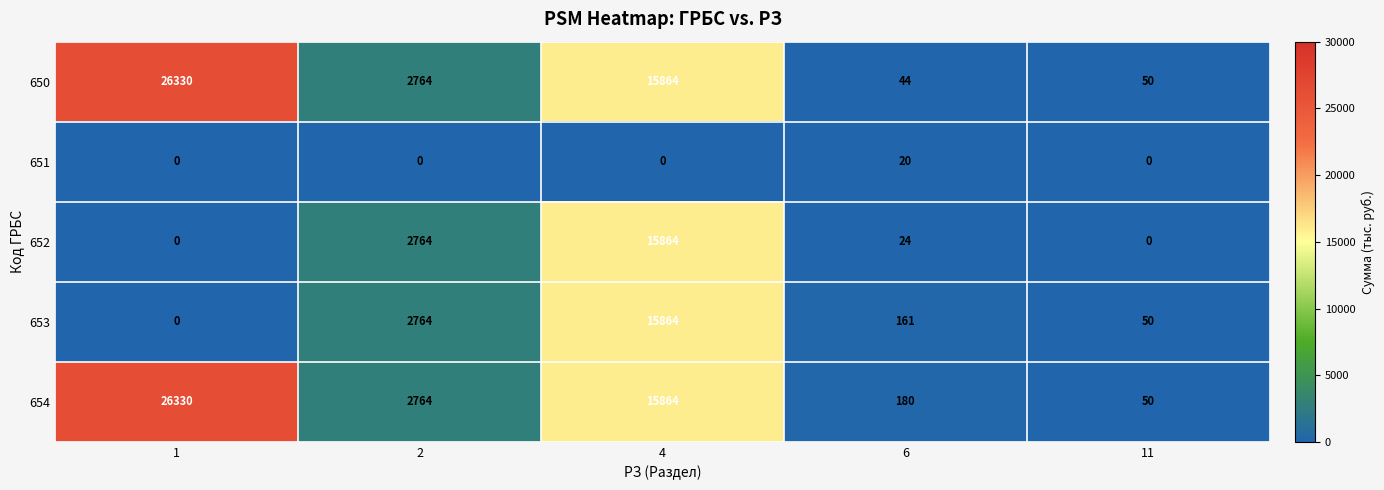

Which series has the widest spread of values?

650